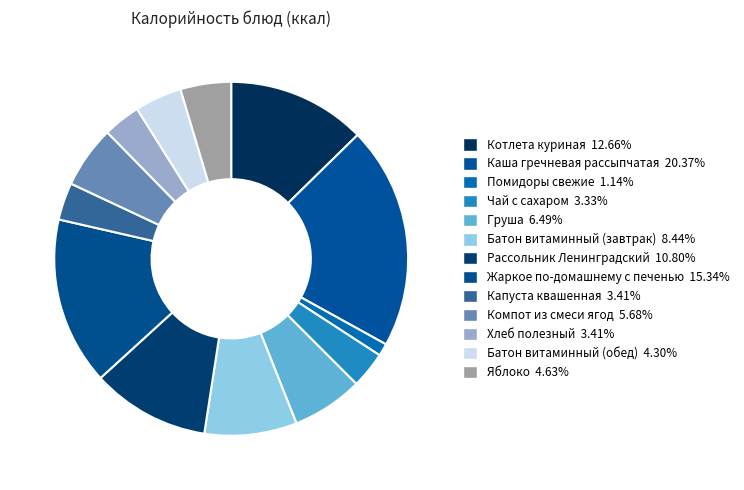

Count the number of slices in the pie.

13